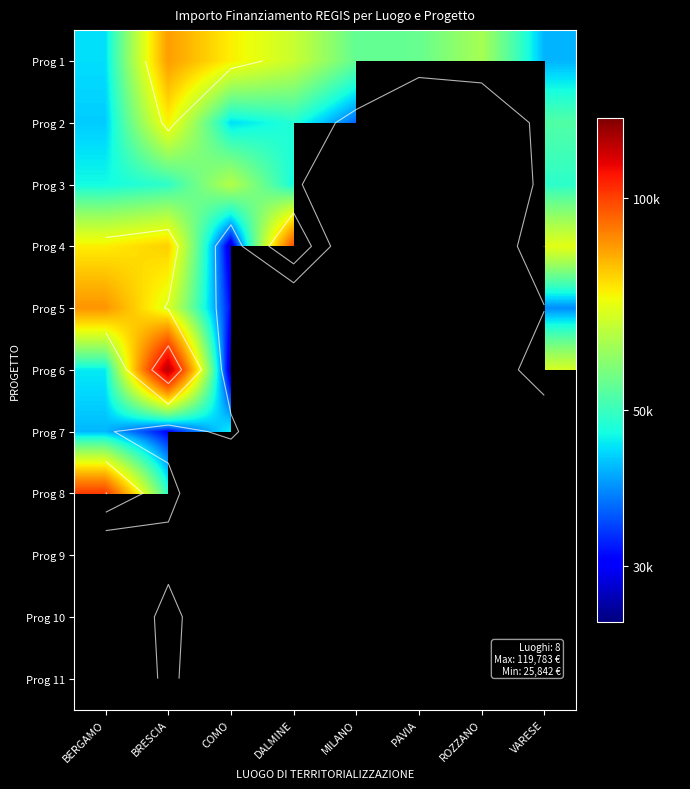

Read the Prog 7 value at BRESCIA.

30558.8